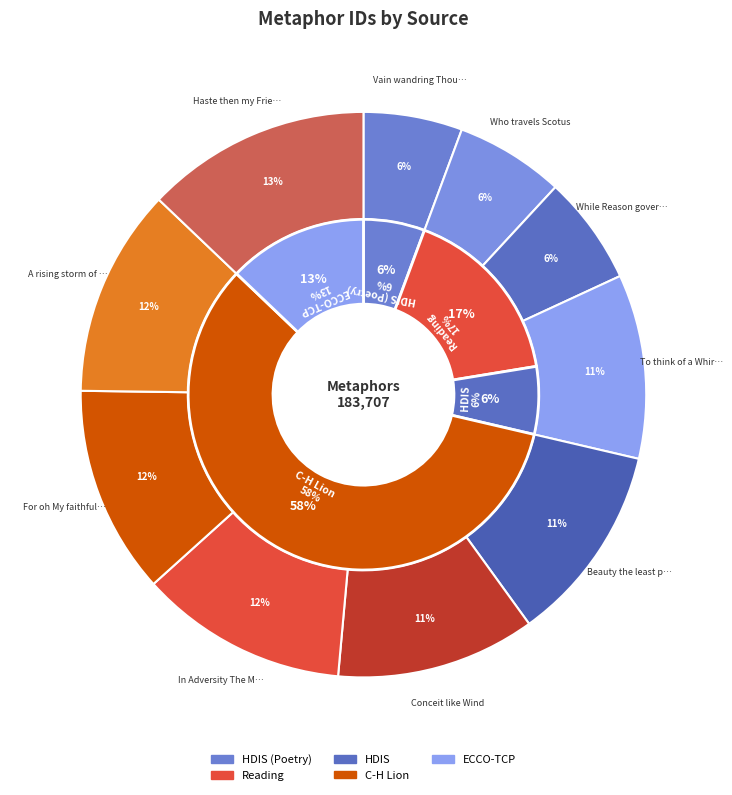

Is the sum of While Reason governs and Beauty the least prevailing greater than half?

No